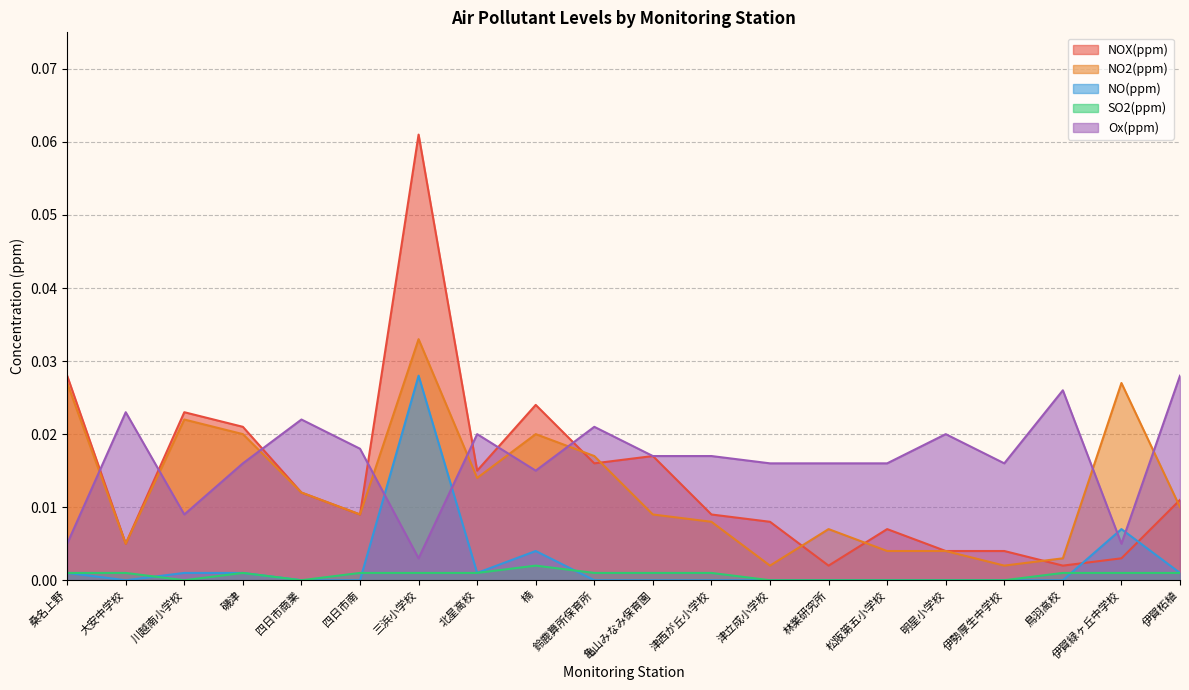

Which label corresponds to the largest value in the chart?

三浜小学校